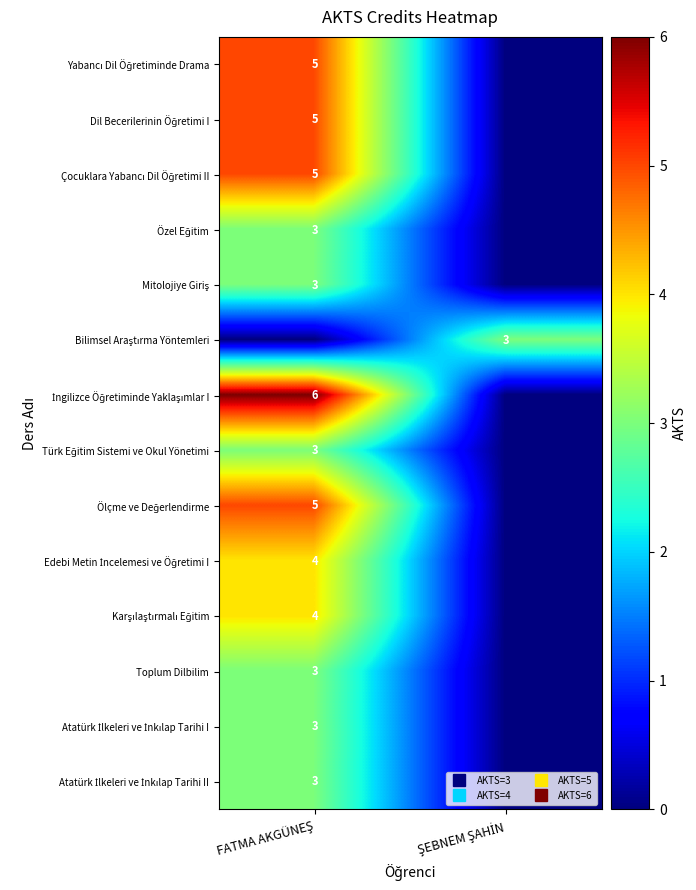

What is the sum of all Edebi Metin İncelemesi ve Öğretimi I values?

4